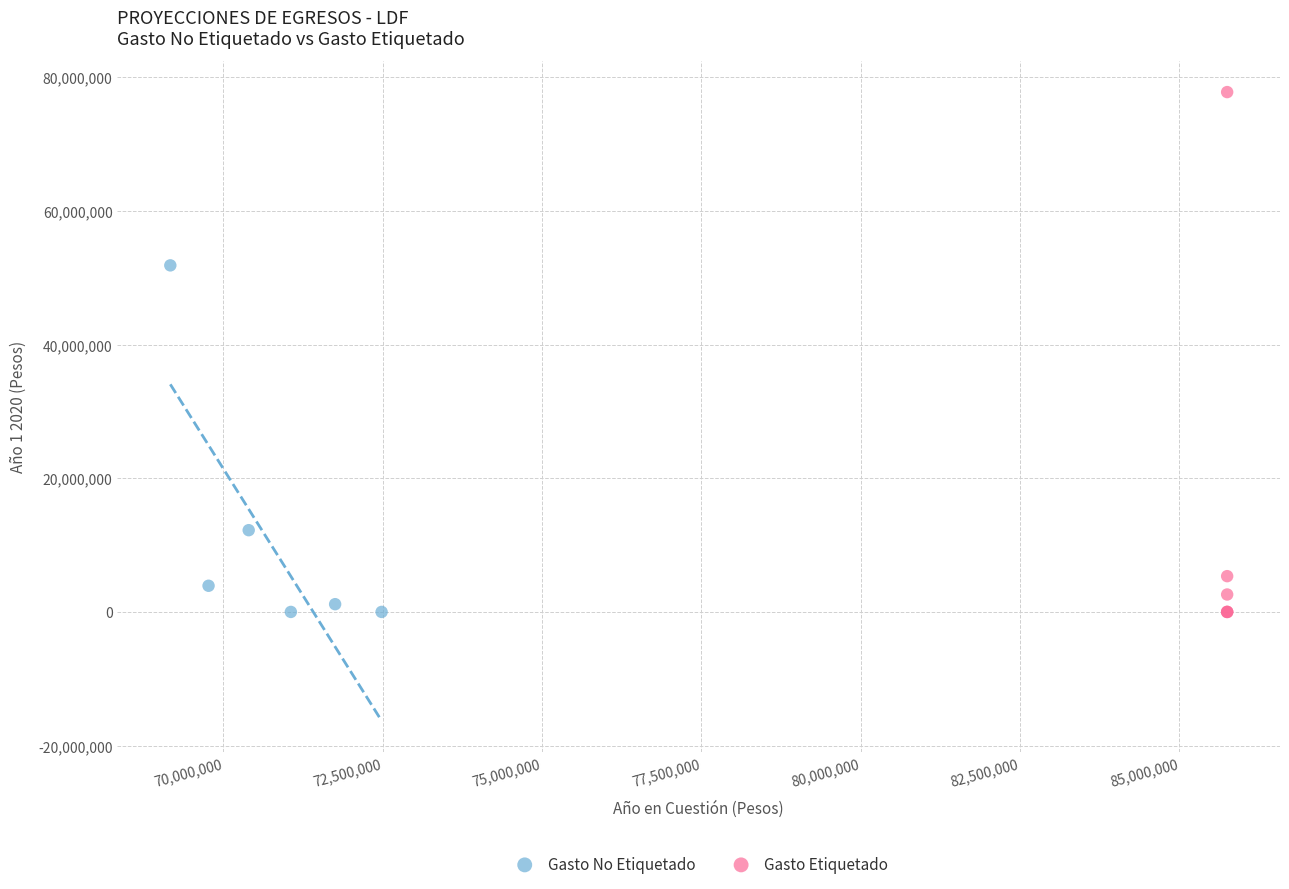

Which series has the largest Y range (max minus min)?

Gasto Etiquetado